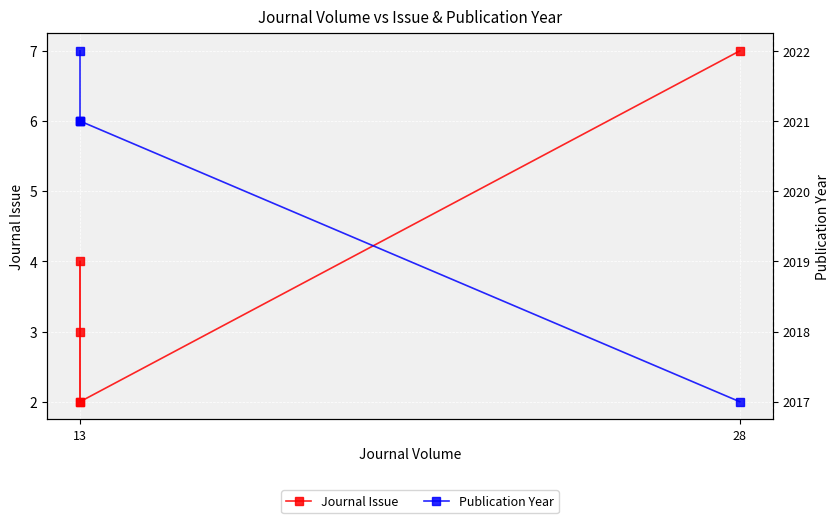

Where is the first local minimum for Journal Issue?

13